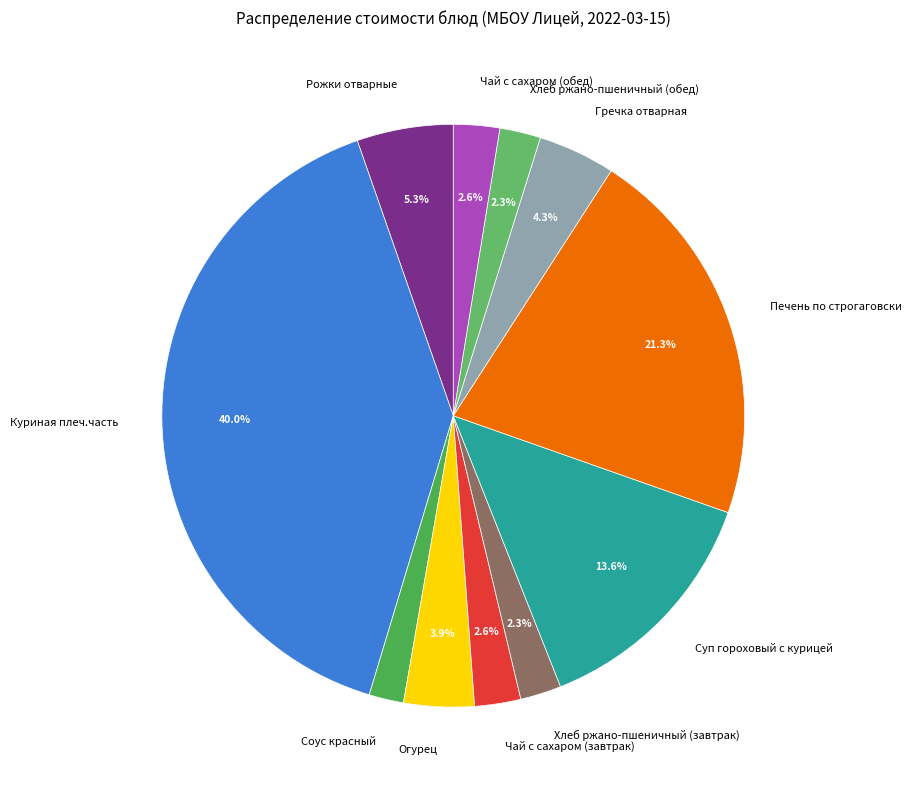

What portion of the pie excludes Огурец?

96.1%